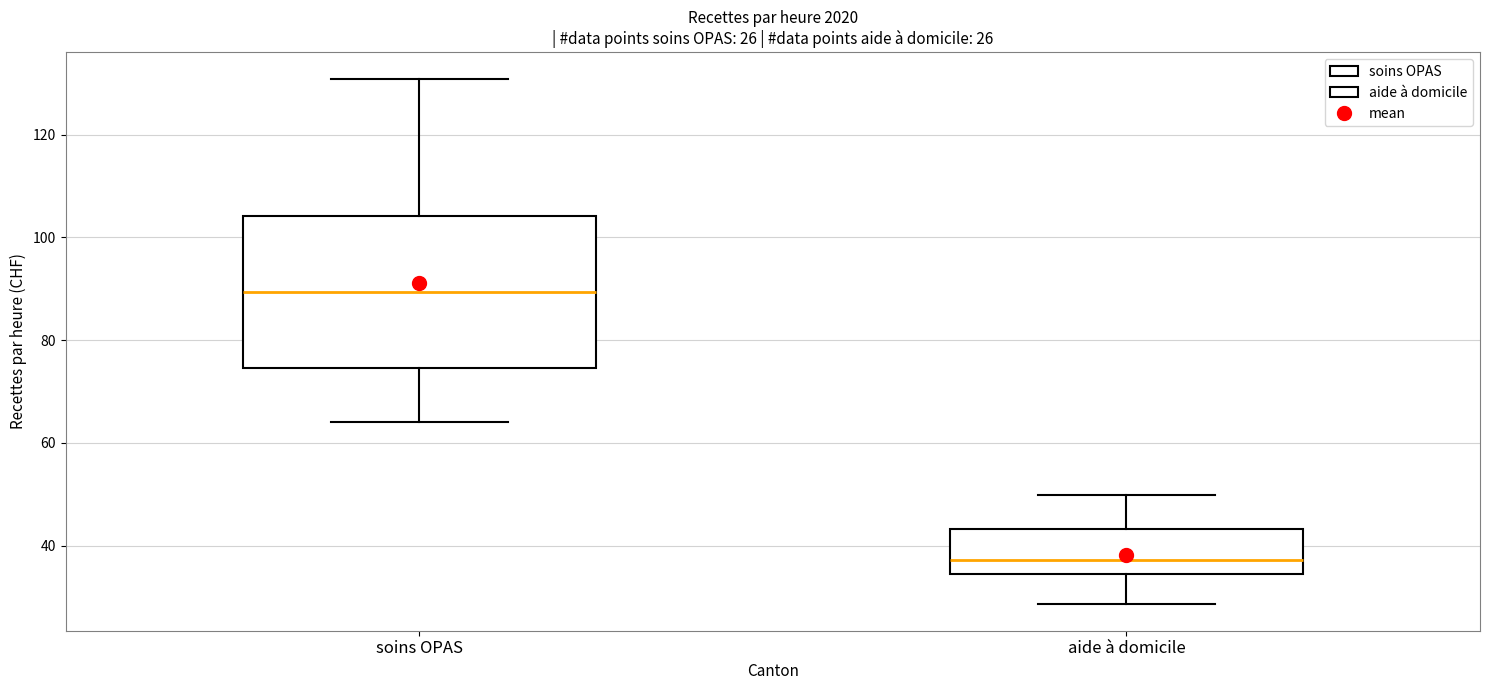

Which box's median line is the lowest?

aide à domicile